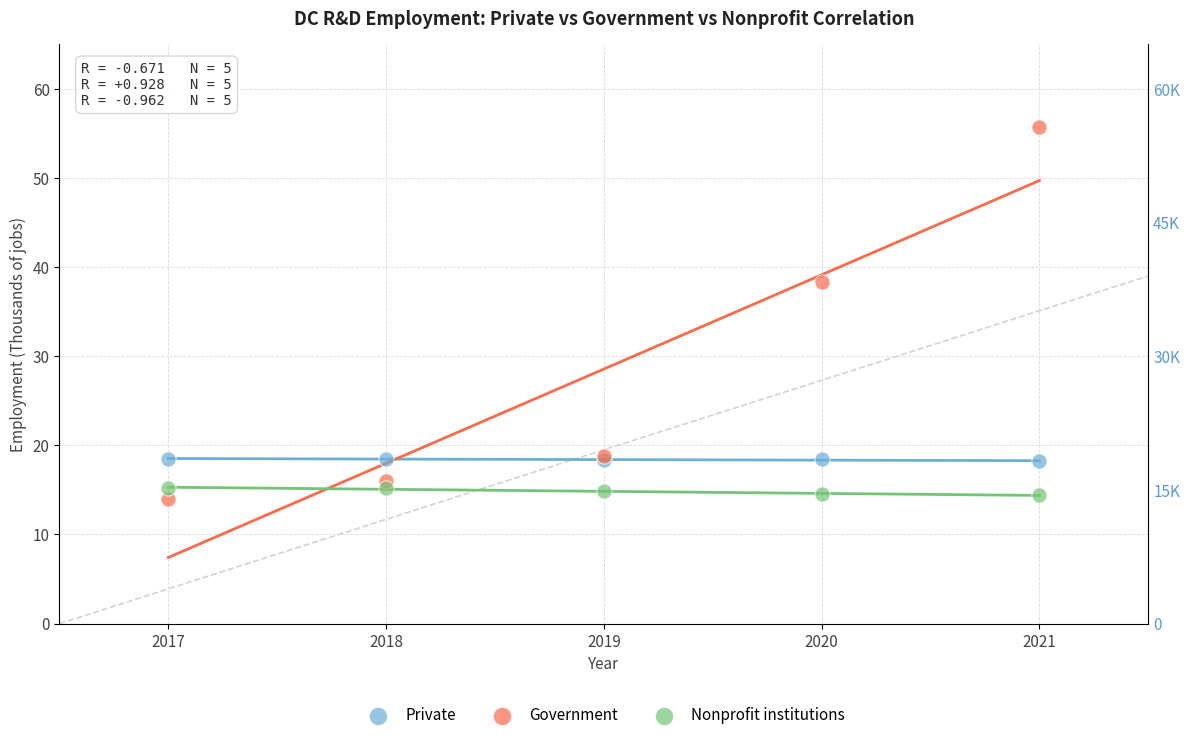

What is the X range (max minus min) for the scatter plot?

4.0